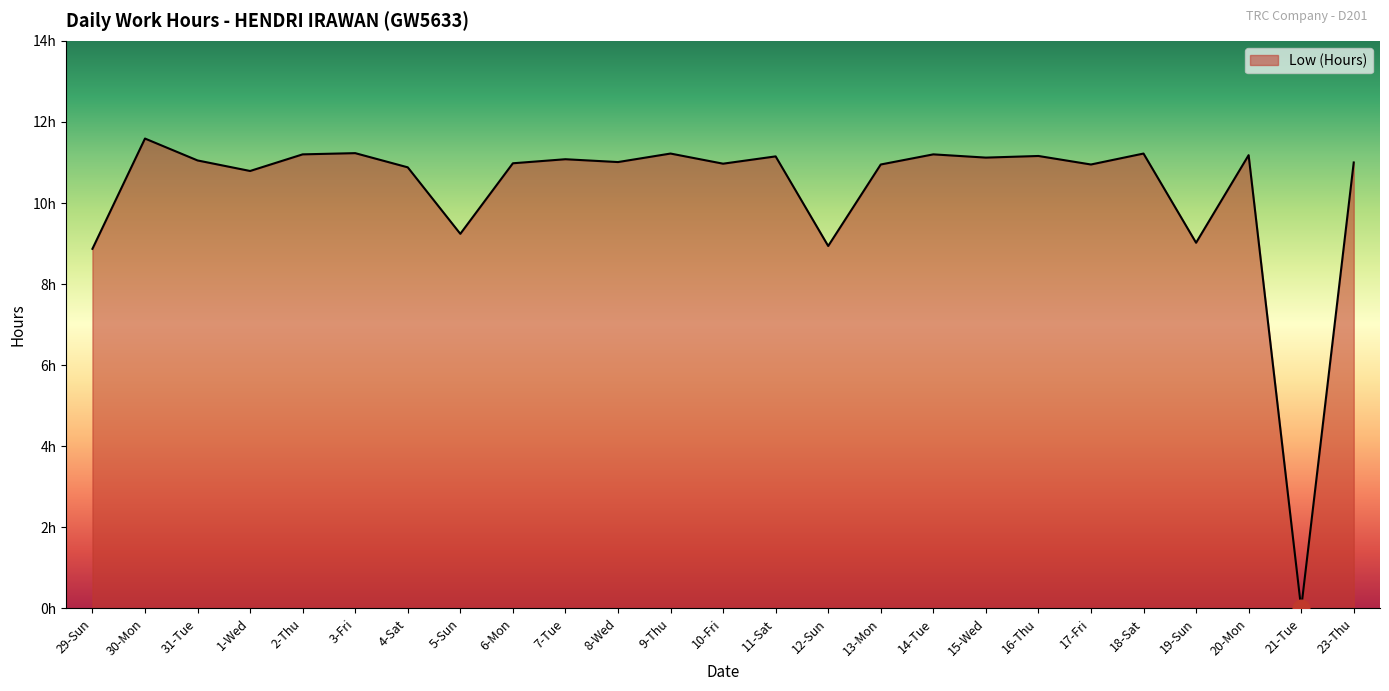

List the labels in order of value, smallest first.

21-Tue, 29-Sun, 12-Sun, 19-Sun, 5-Sun, 1-Wed, 4-Sat, 13-Mon, 17-Fri, 10-Fri, 6-Mon, 23-Thu, 8-Wed, 31-Tue, 7-Tue, 15-Wed, 11-Sat, 16-Thu, 20-Mon, 2-Thu, 14-Tue, 9-Thu, 18-Sat, 3-Fri, 30-Mon